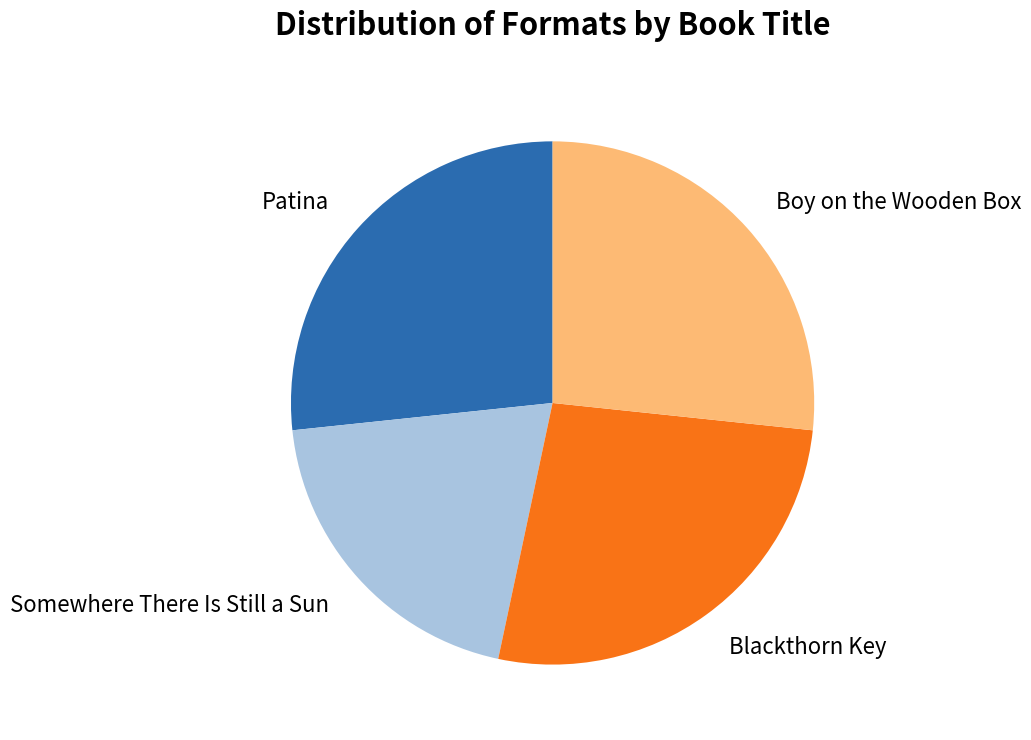

Count the number of slices in the pie.

4